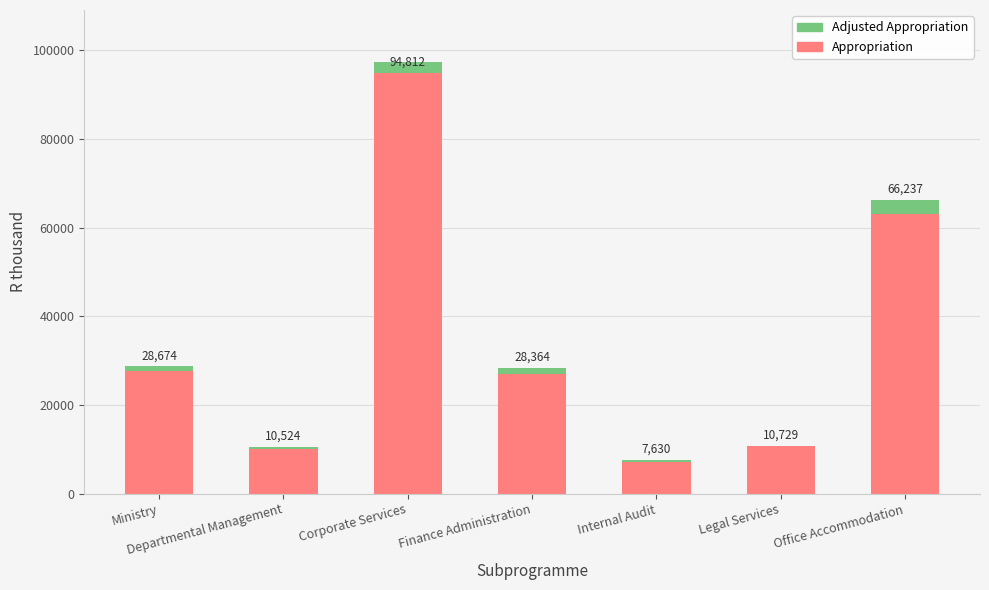

At how many categories does at least one series exceed 14269?

4